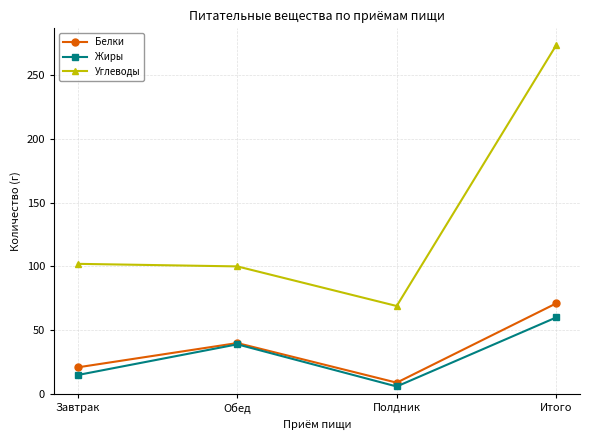

Is this an area chart (filled region under the line)?

No